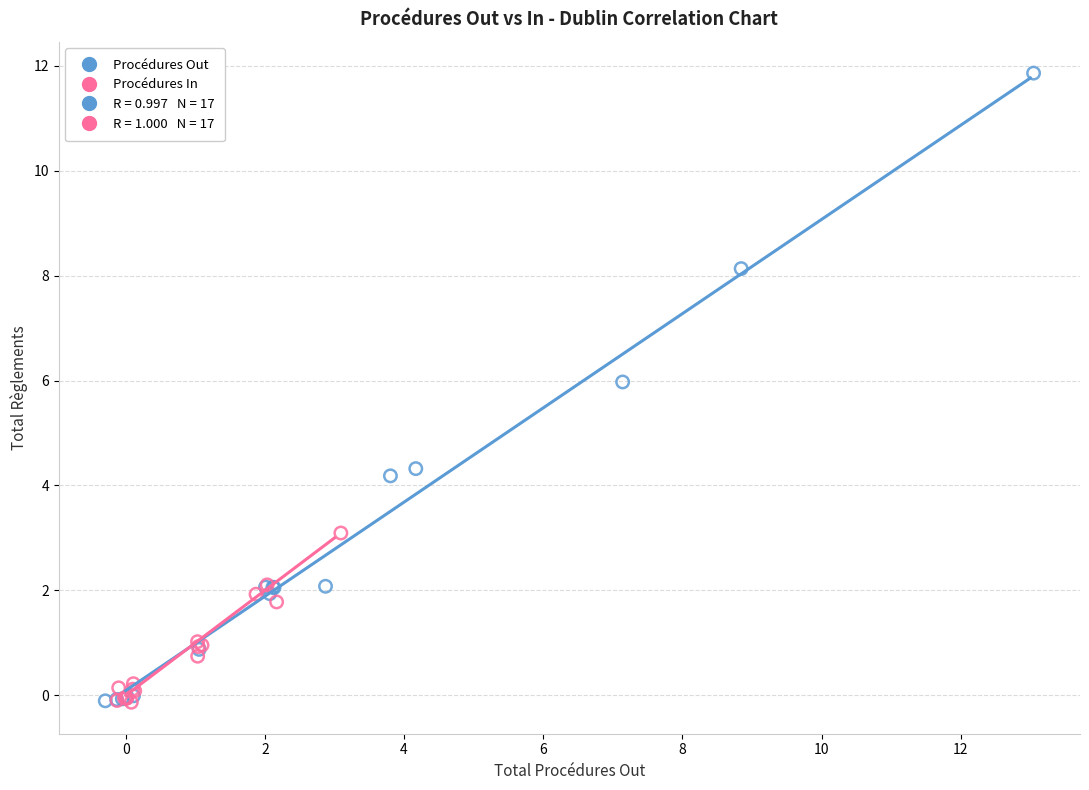

Which series contains the highest Y value?

Procédures Out